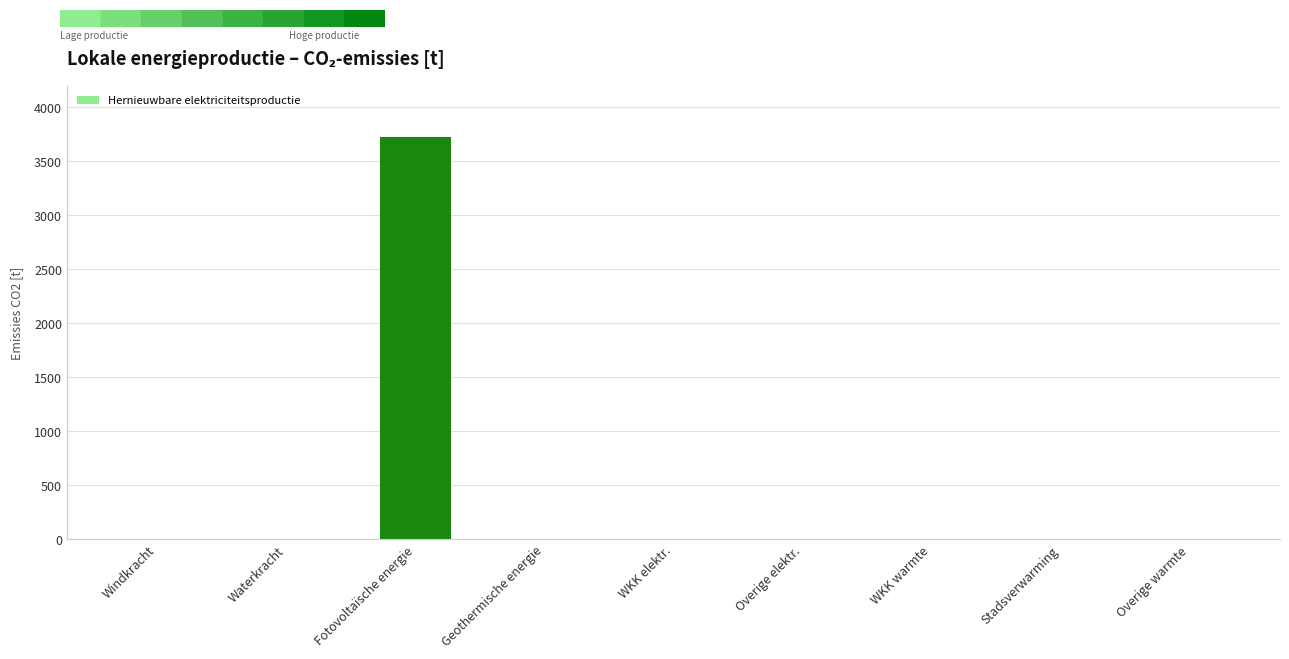

Is it true that the value at WKK elektr. is 1602.3?

False